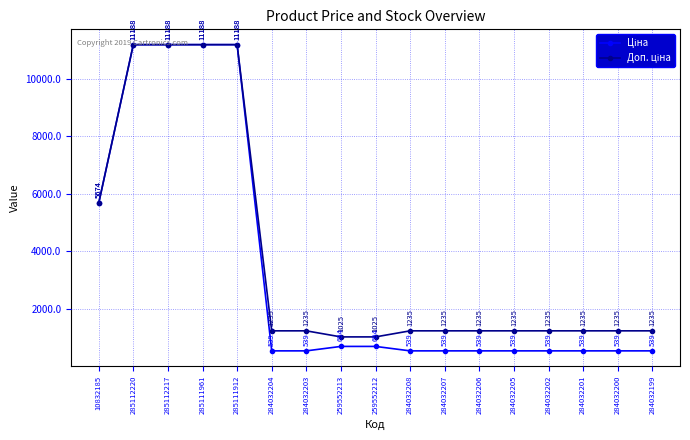

Does the chart have visible grid lines?

Yes